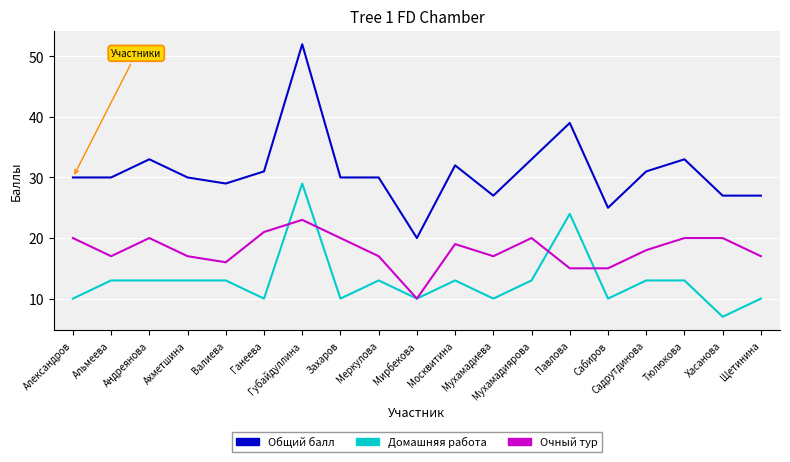

True or false: Домашняя работа has more than 1 points higher than both neighbors.

True